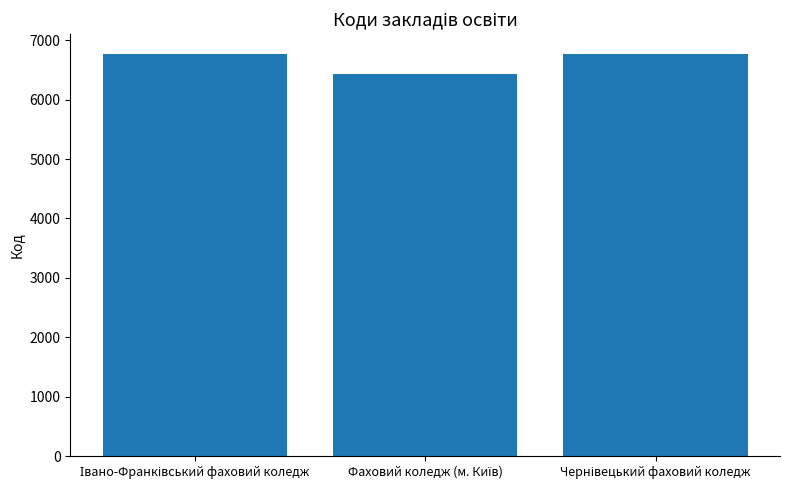

What is the smallest value displayed?

6431